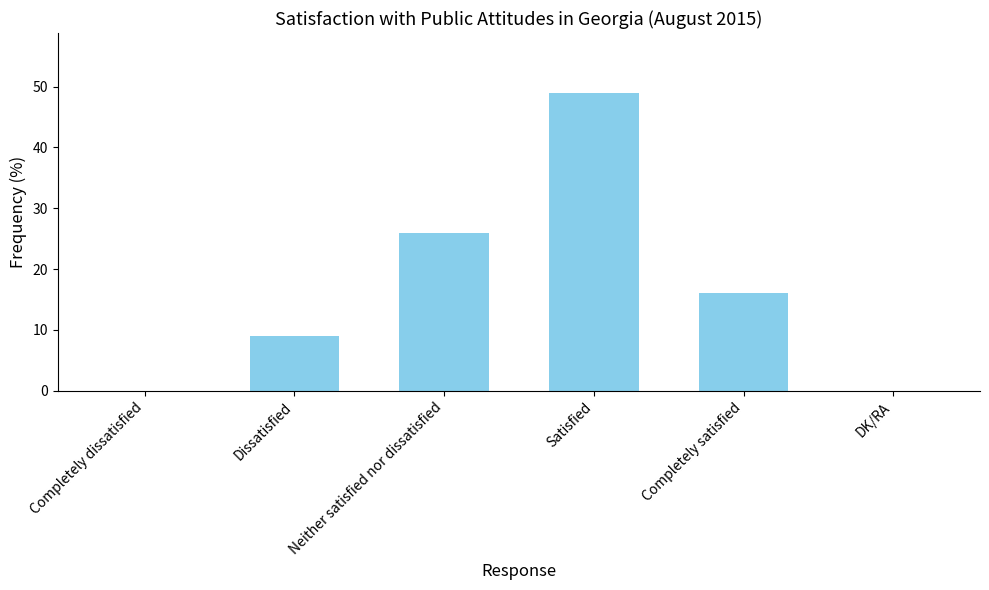

What value does the data have at Neither satisfied nor dissatisfied, to the nearest 5?

25